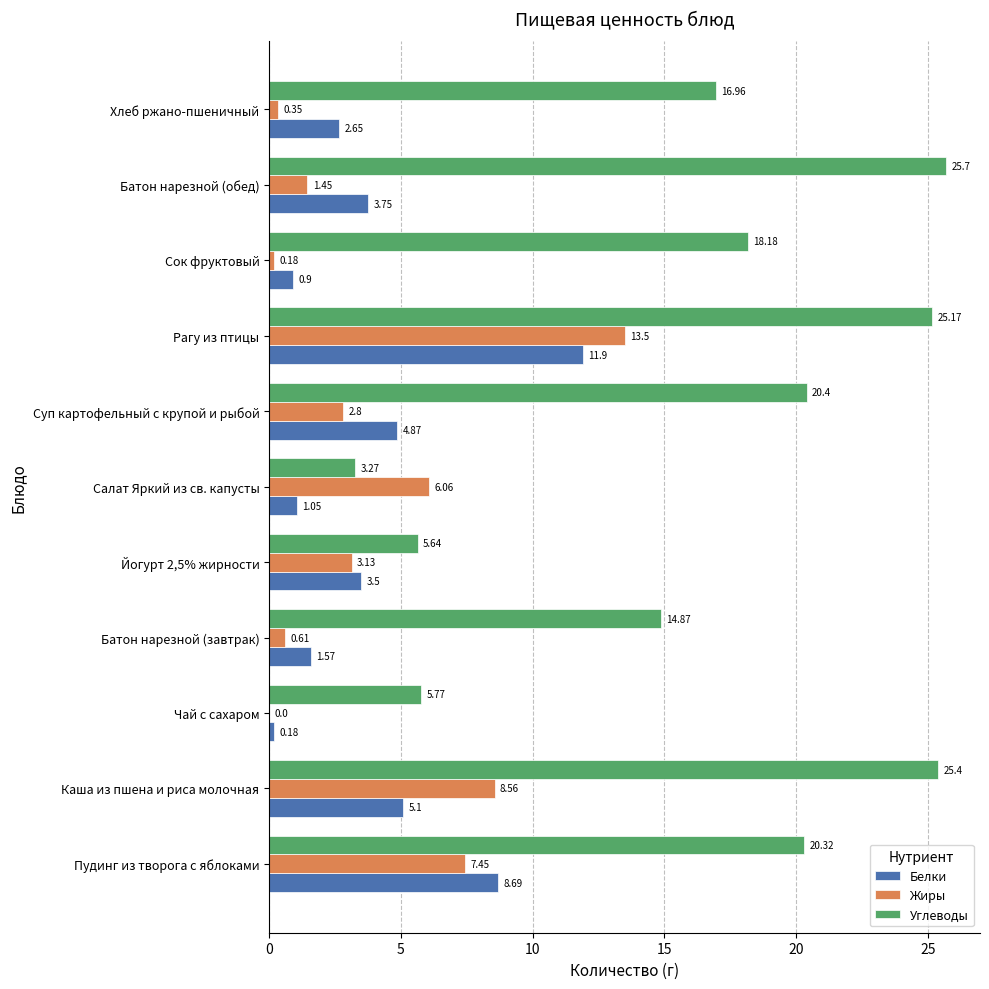

Which label corresponds to the largest value in the chart?

Батон нарезной (обед)